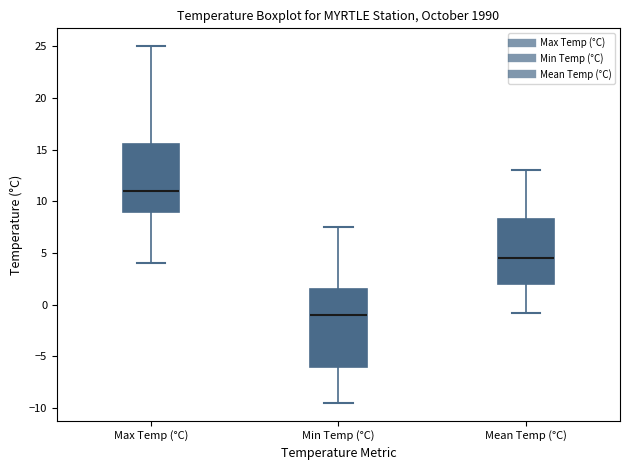

Which box has the lowest median line?

Min Temp (°C)